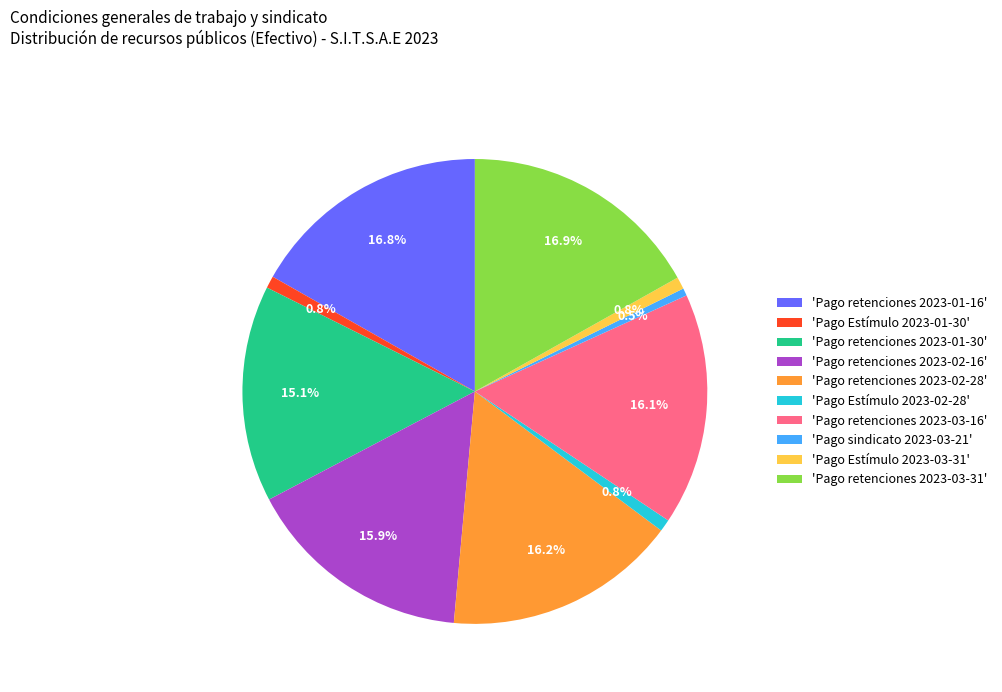

Do 'Pago retenciones 2023-02-16' and 'Pago retenciones 2023-03-16' together represent more than half of the pie?

No